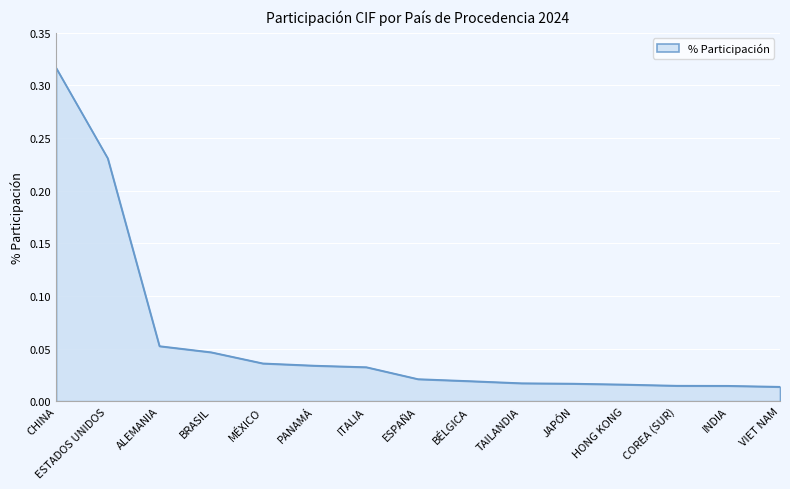

What position from the right is JAPÓN?

5